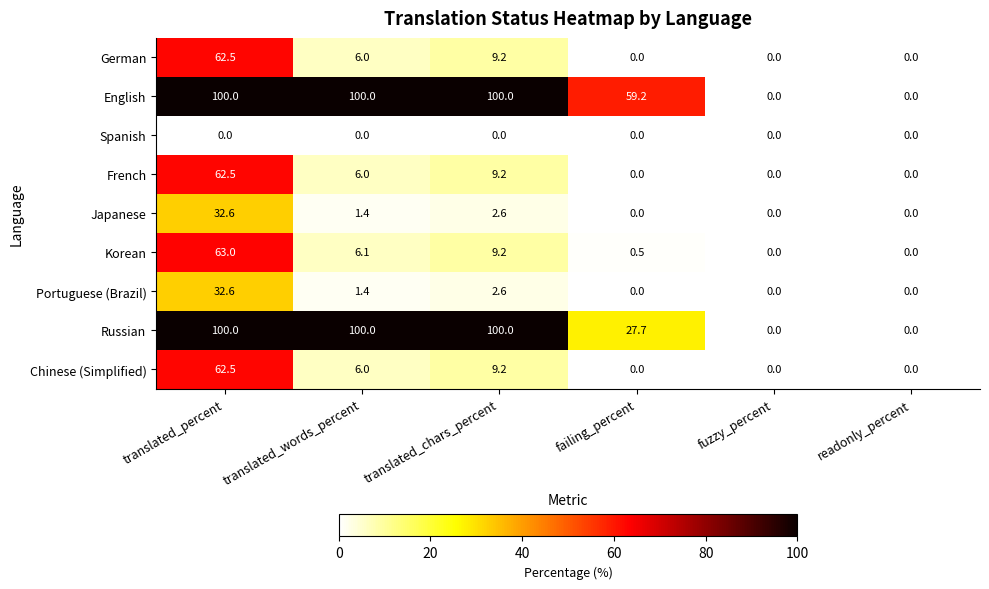

How many values in the French series are below 6?

3